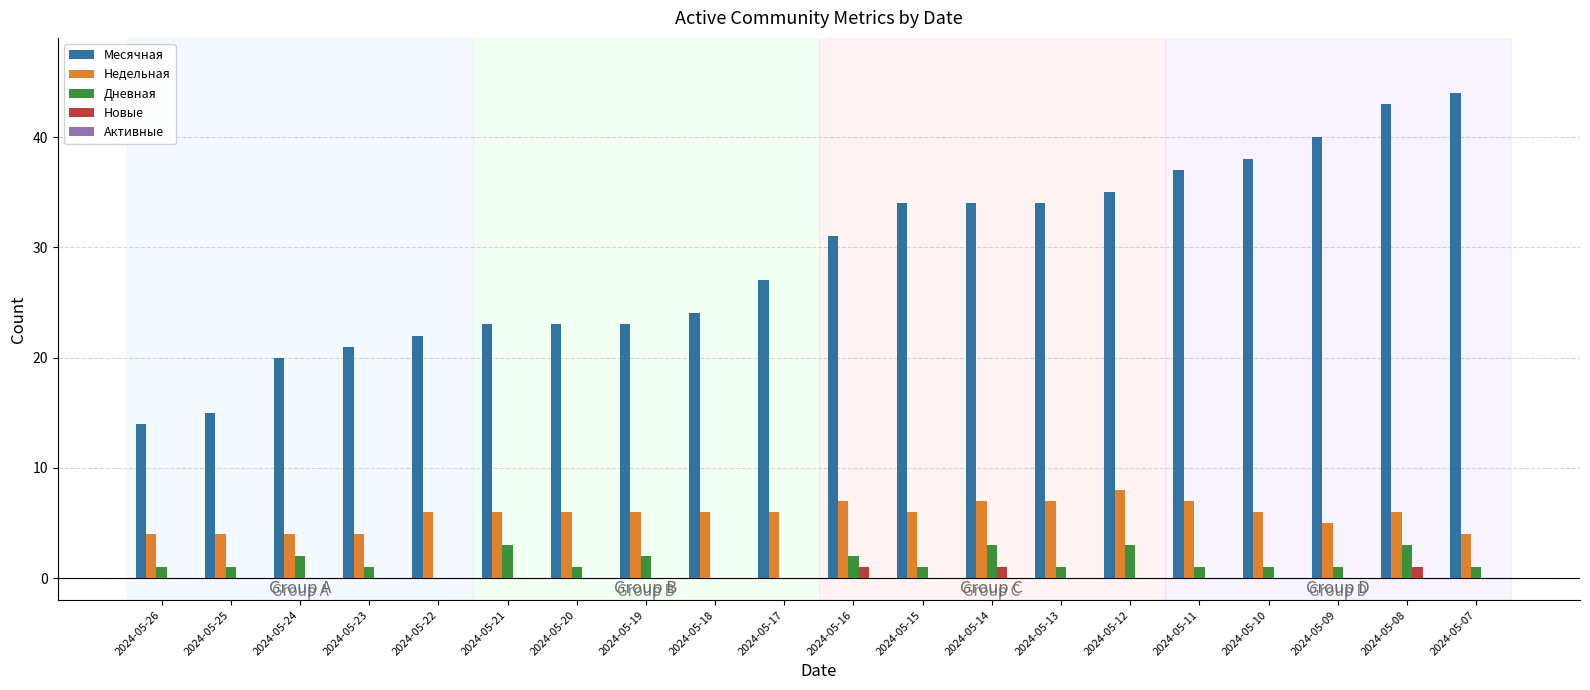

Which series has the largest total across all categories?

Месячная